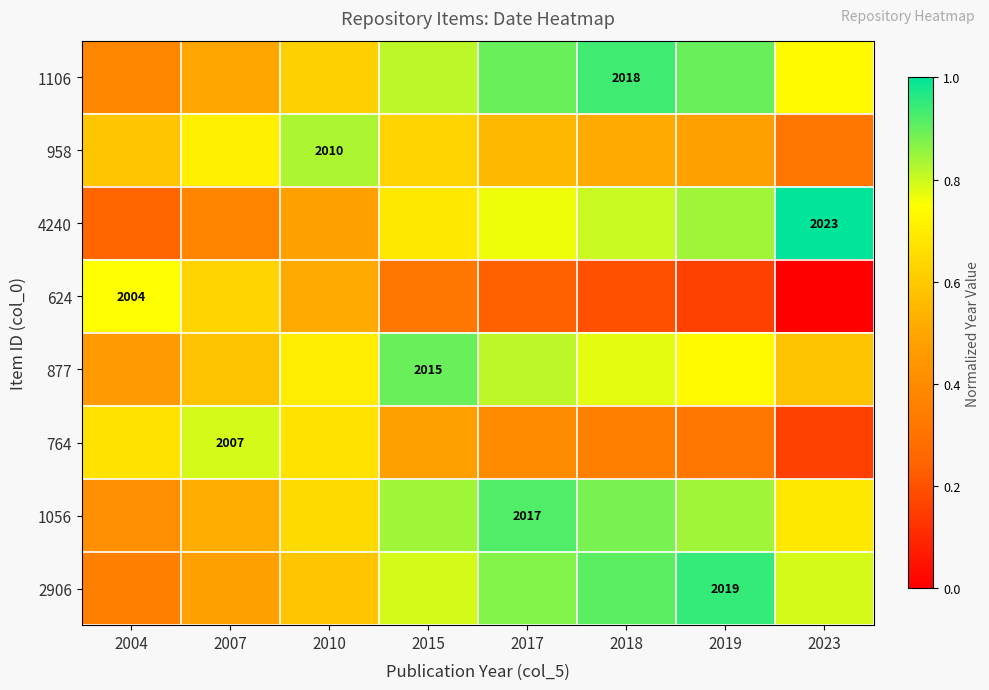

What is the approximate value of 764 at 2018?

0.4